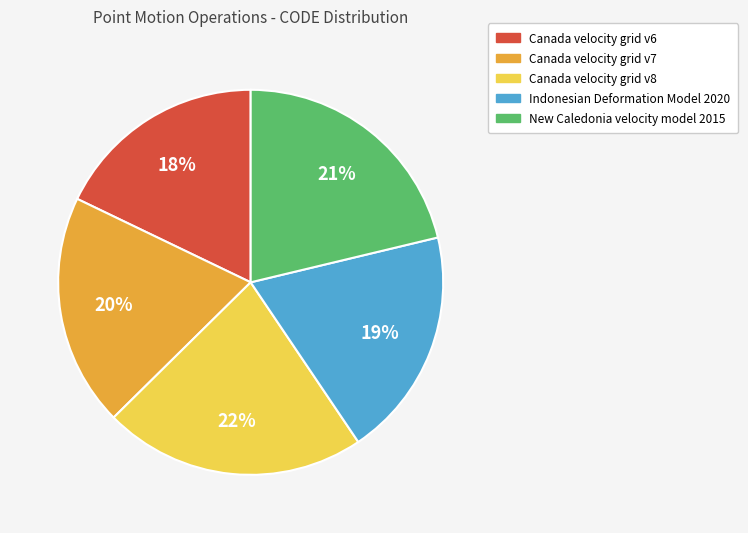

What is the largest slice in the pie chart?

Canada velocity grid v8